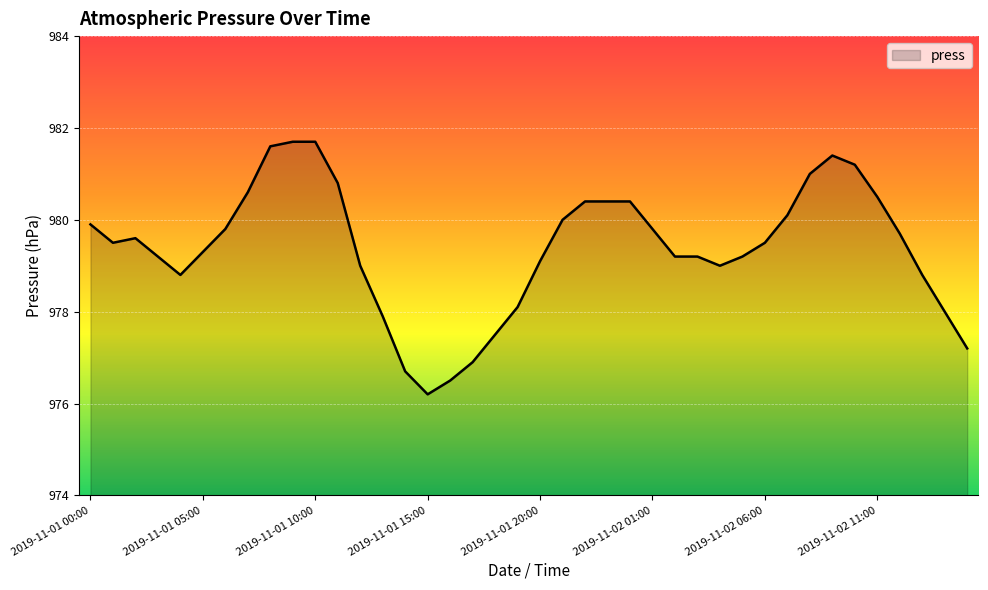

What is the maximum value shown in the chart?

981.7